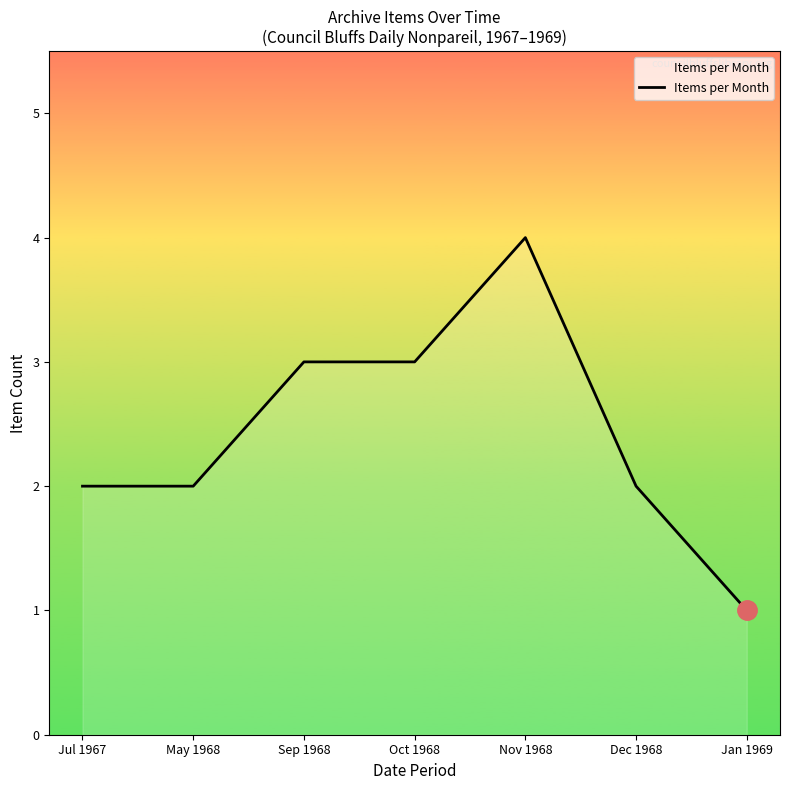

What position from the right is Oct 1968?

4